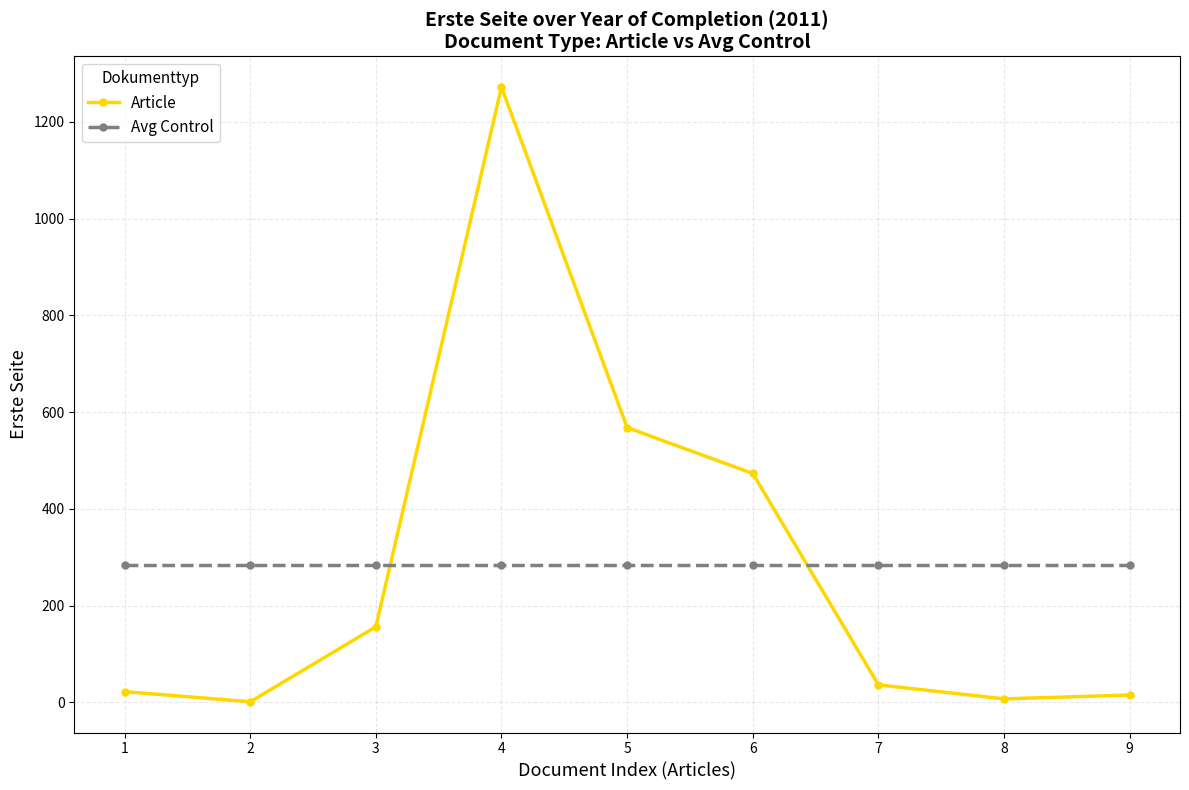

What is the spread (max minus min) of values at 2?

282.3